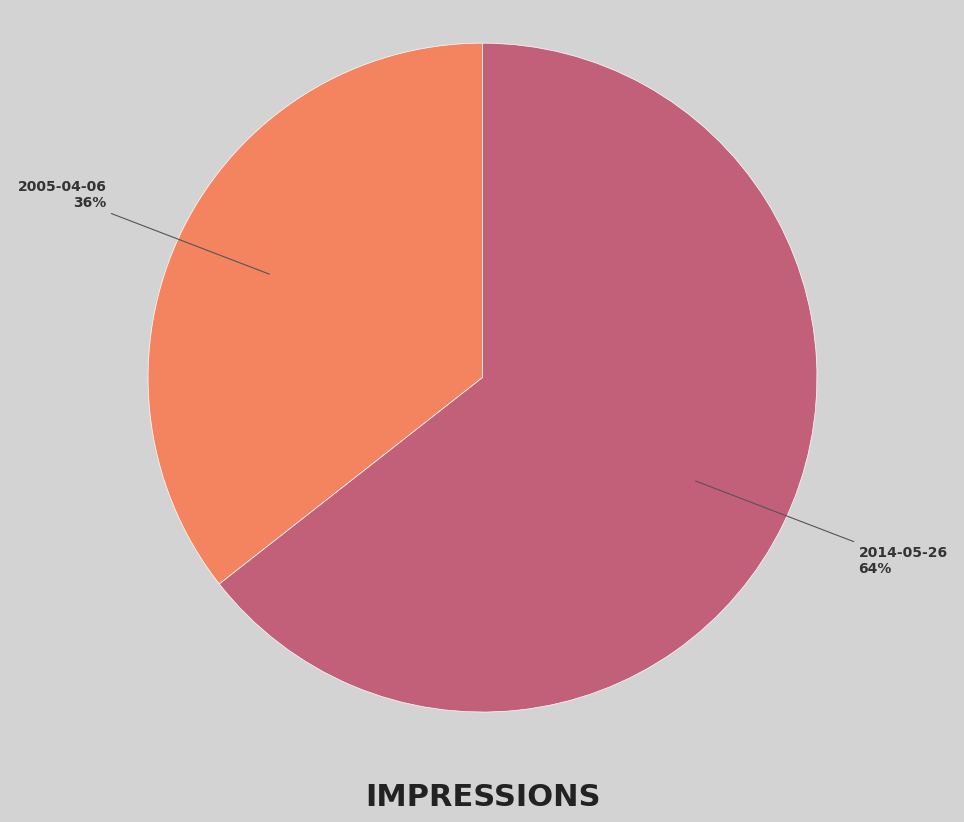

How many slices are in this pie chart?

2